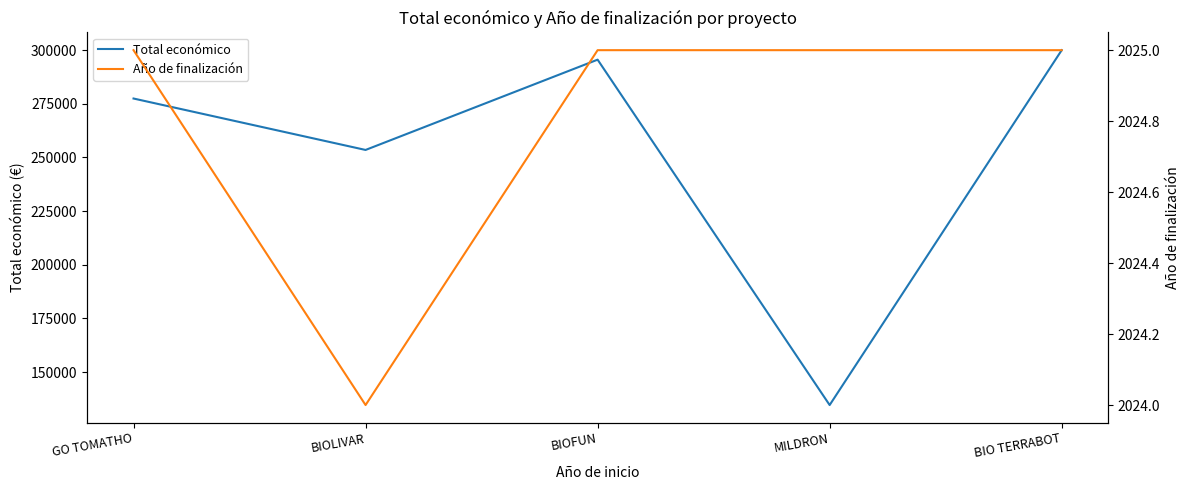

True or false: Año de finalización has more than 0 interior local peaks.

False